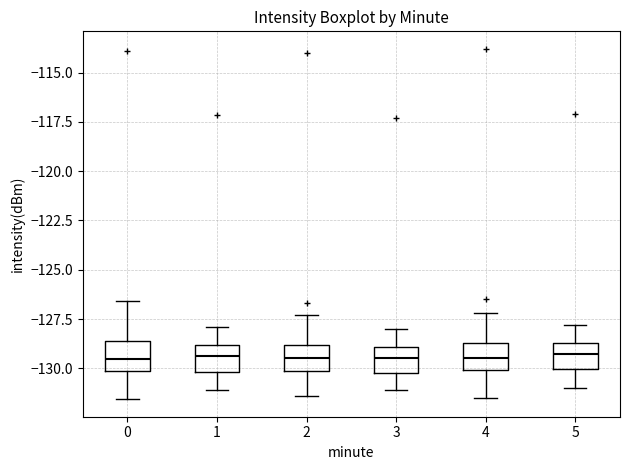

Reading left to right, transcribe this box plot: for each box, give where its median line is, the range the box spans, and where its two whiskers end, as read against the y-axis. The values are not printed on the chart, so give them approximately, as read against the axis.

0: median -129.5, box -130.0 to -128.5, whiskers -131.5 to -126.5
1: median -129.5, box -130.0 to -129.0, whiskers -131.0 to -128.0
2: median -129.5, box -130.0 to -129.0, whiskers -131.5 to -127.5
3: median -129.5, box -130.0 to -129.0, whiskers -131.0 to -128.0
4: median -129.5, box -130.0 to -128.5, whiskers -131.5 to -127.0
5: median -129.0, box -130.0 to -128.5, whiskers -131.0 to -128.0